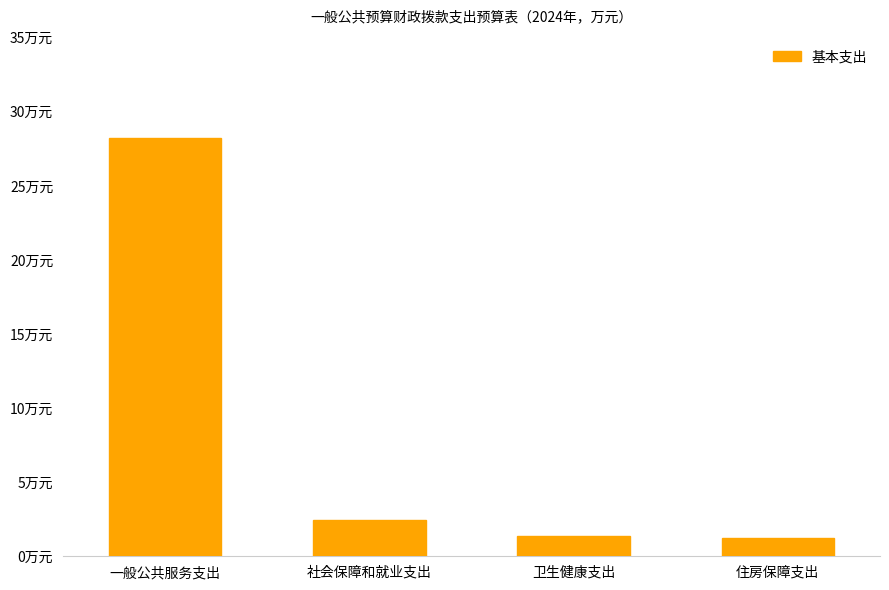

Between 卫生健康支出 and 一般公共服务支出, which is larger?

一般公共服务支出